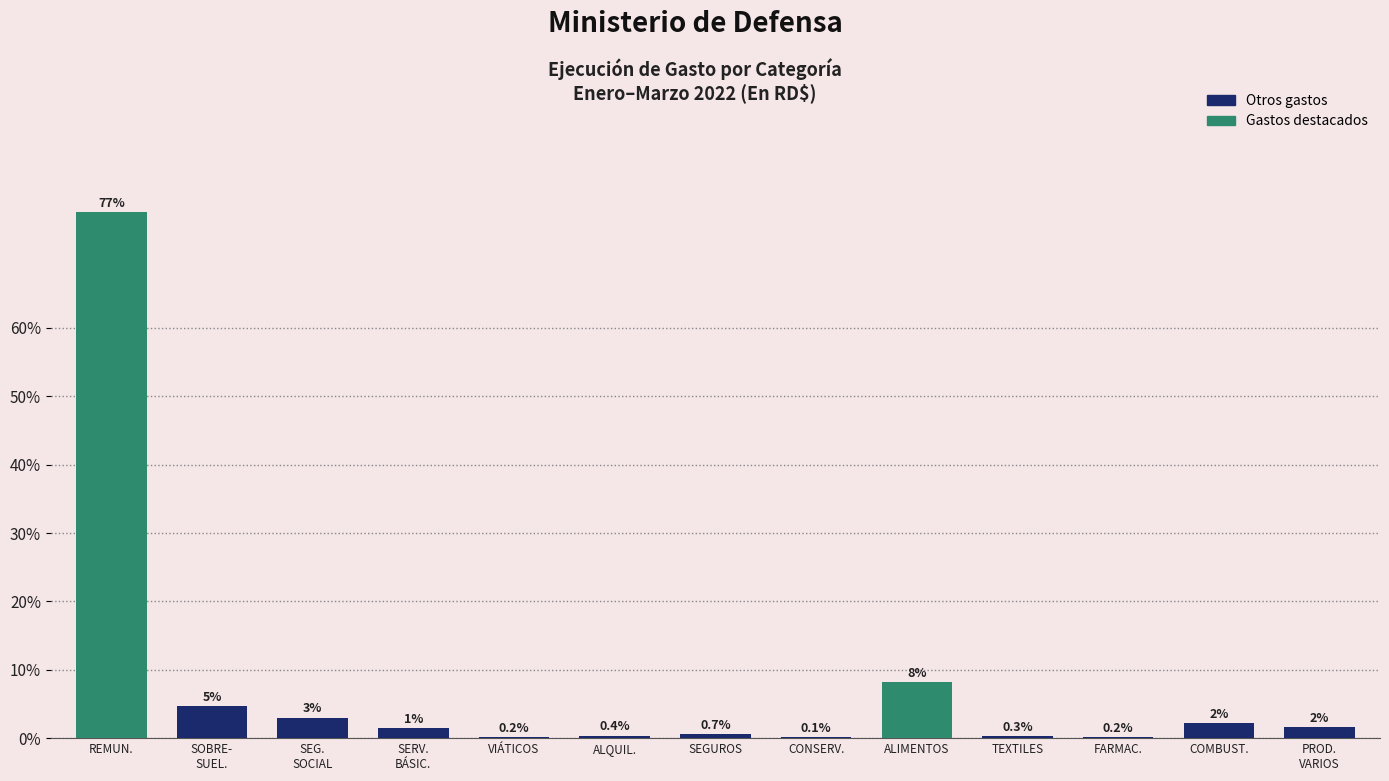

The value at COMBUST. is 2.2. True or false?

True